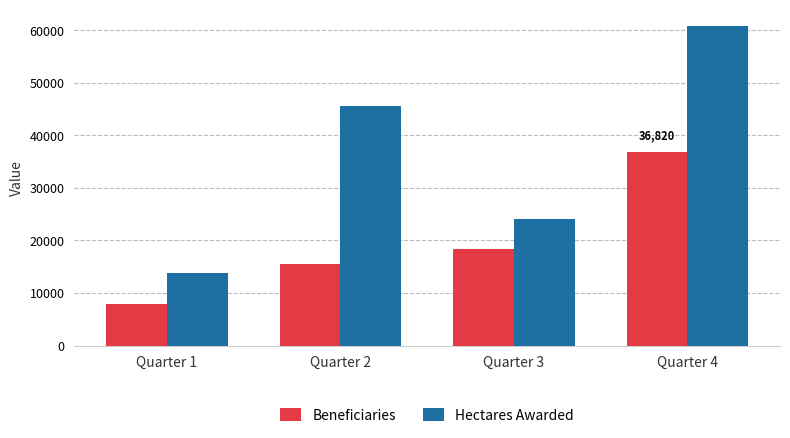

What is the minimum value shown in the chart?

7860.0